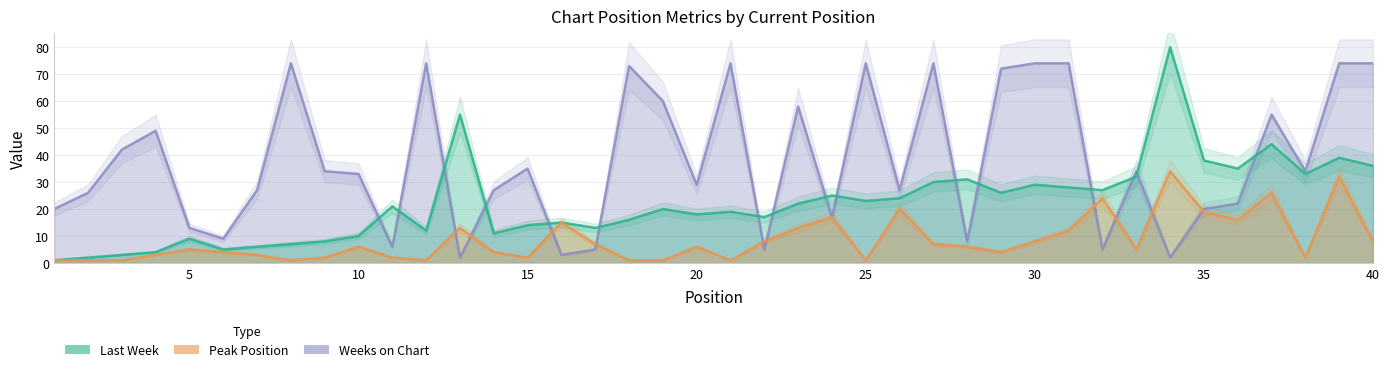

What is the difference between the maximum and minimum values in the Last Week series?

79